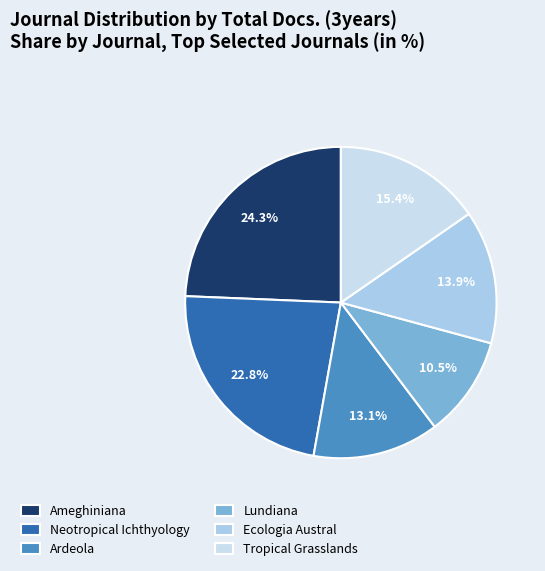

Which category has the biggest portion of the pie?

Ameghiniana